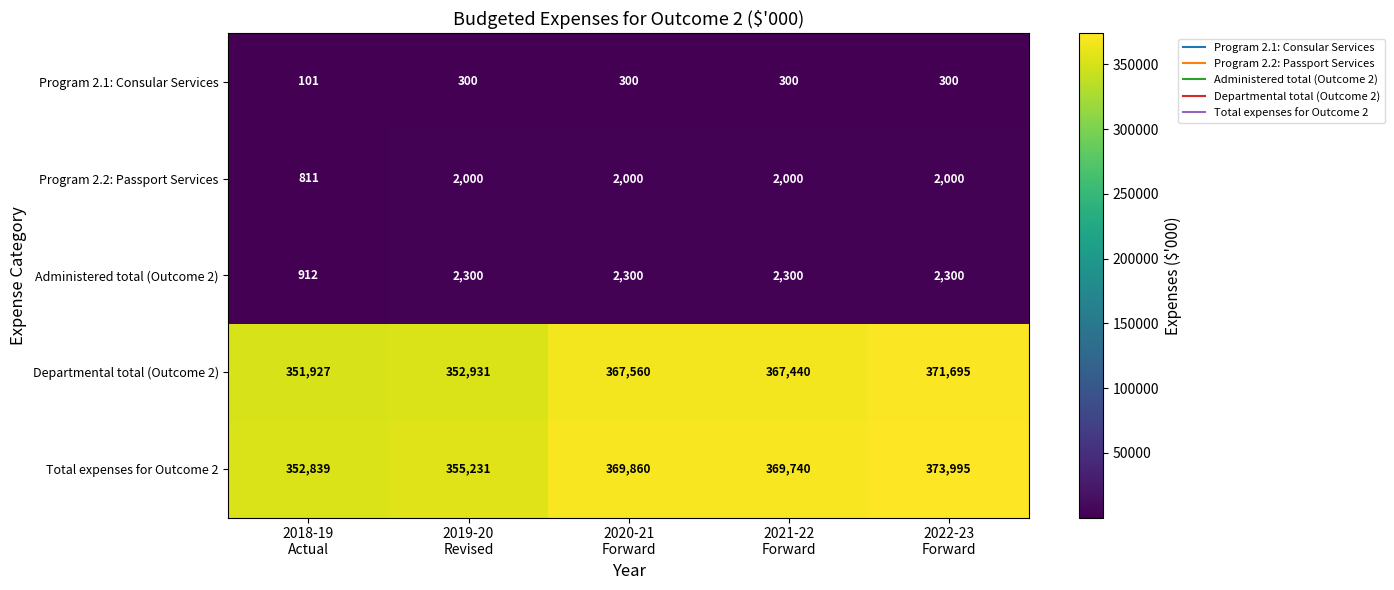

What is the greatest value displayed?

373995